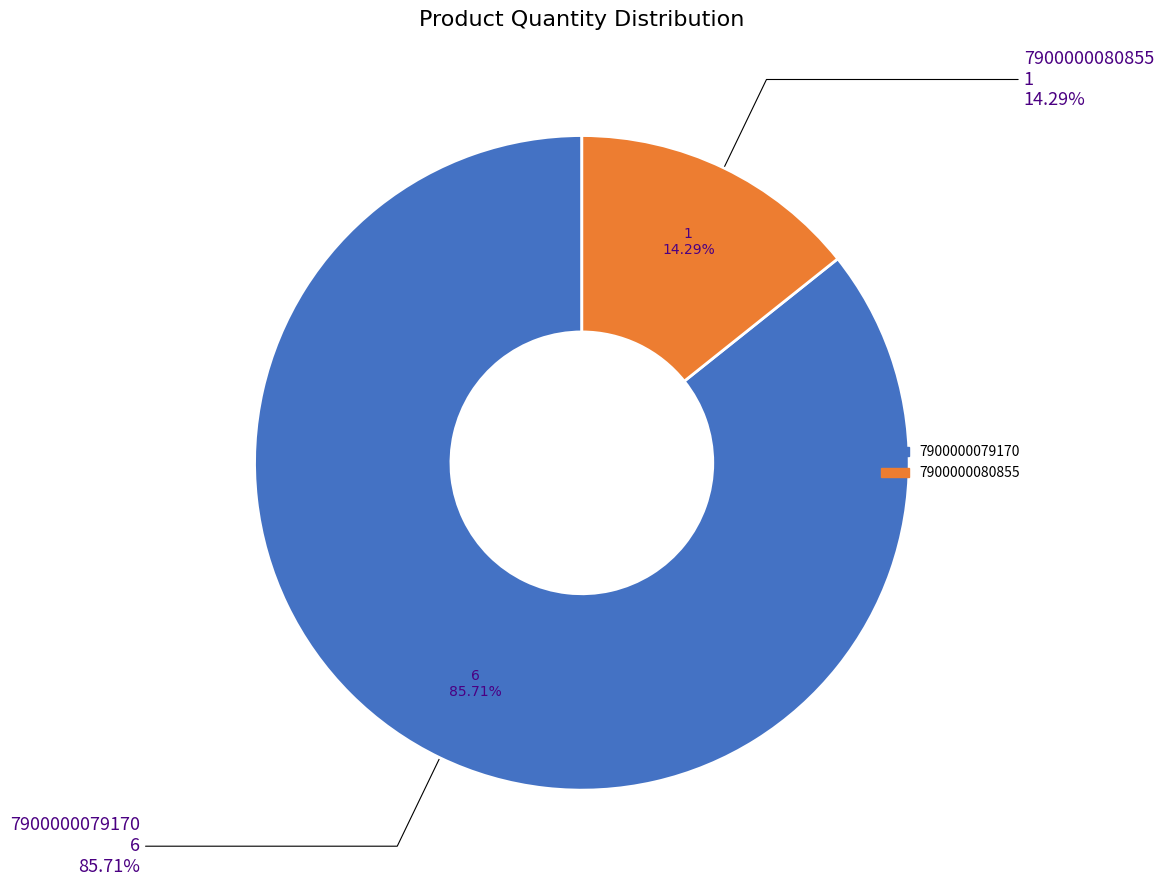

To the nearest percent, what is the average slice percentage?

50%